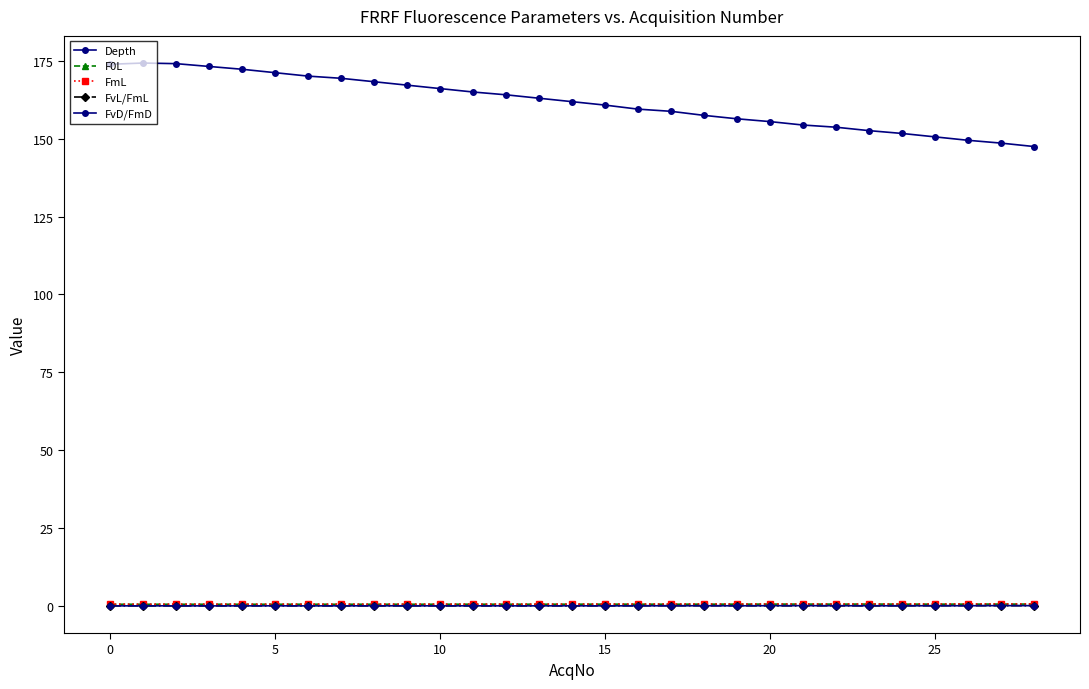

How many lines are shown in the chart?

5